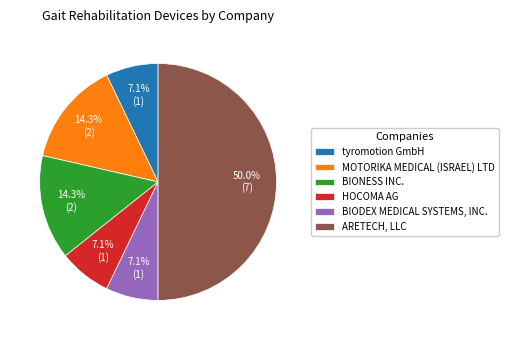

How many segments does this pie chart have?

6